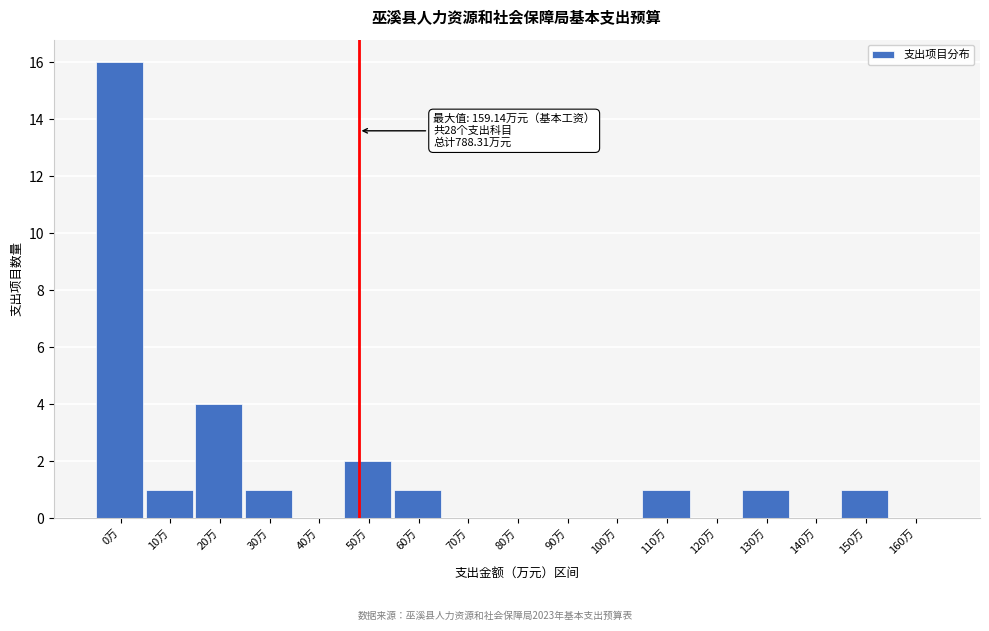

Reading right to left, extract all data points from this chart.

160万=0	150万=1	140万=0	130万=1	120万=0	110万=1	100万=0	90万=0	80万=0	70万=0	60万=1	50万=2	40万=0	30万=1	20万=4	10万=1	0万=16